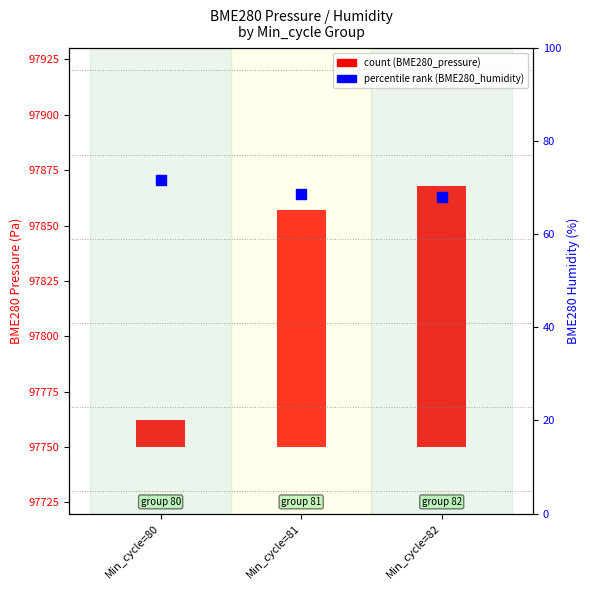

What is the total value across all series at Min_cycle=82?

185.7